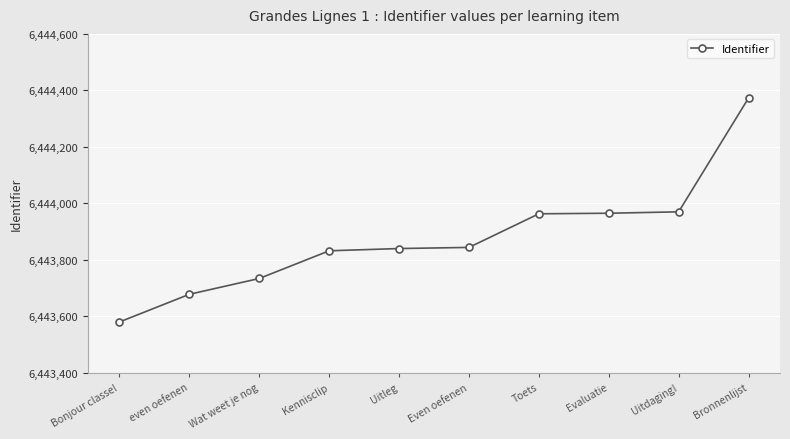

What is the difference between the values at Kennisclip and even oefenen?

154